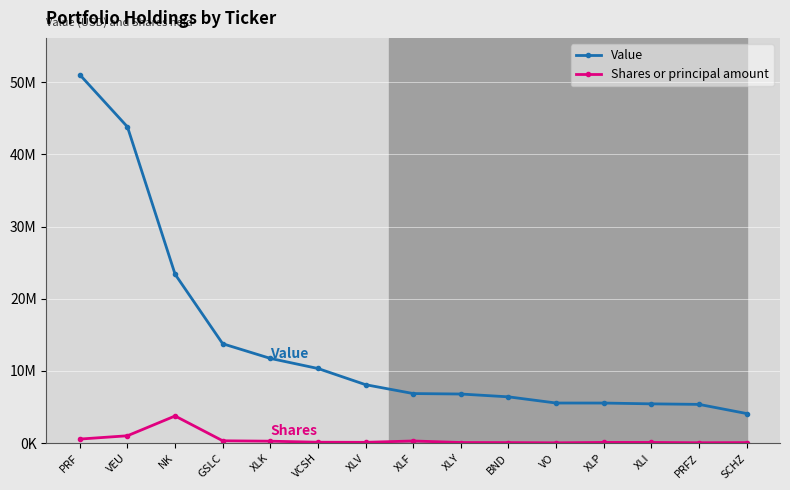

What are all the series names shown in the legend?

Value, Shares or principal amount